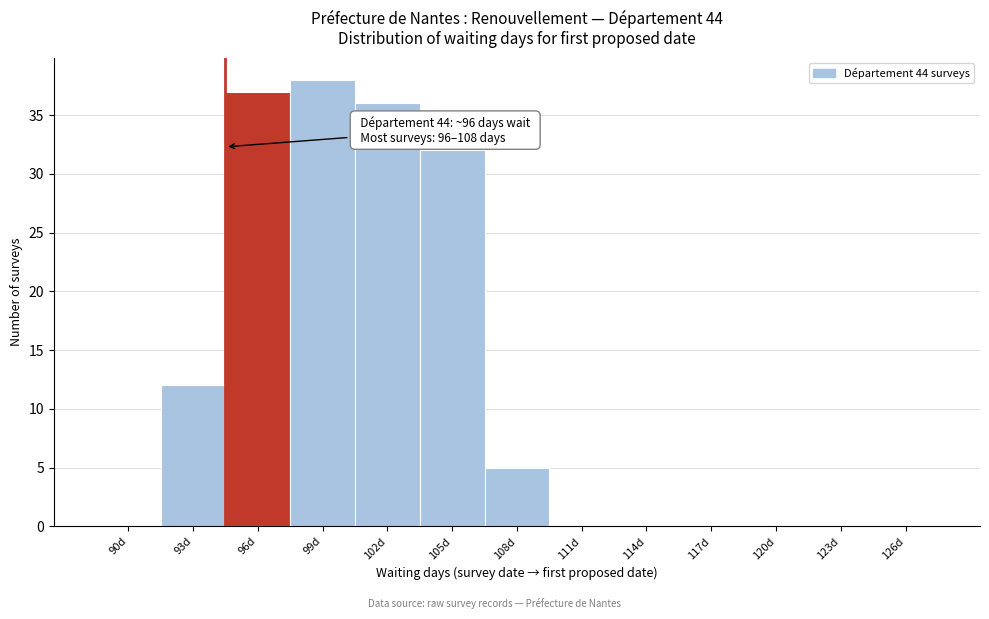

Reading left to right, transcribe all the data shown in this chart.

90d=0	93d=12	96d=37	99d=38	102d=36	105d=32	108d=5	111d=0	114d=0	117d=0	120d=0	123d=0	126d=0